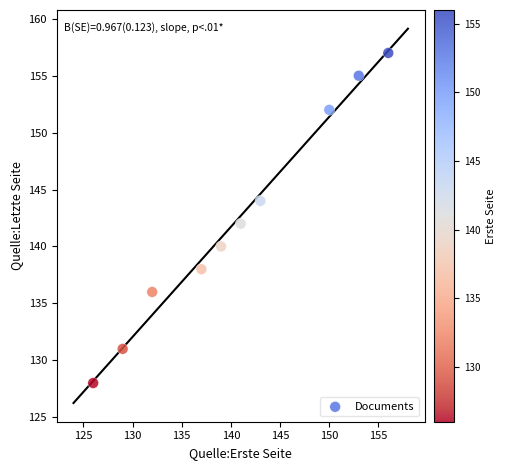

What is the range of X values (max minus min)?

30